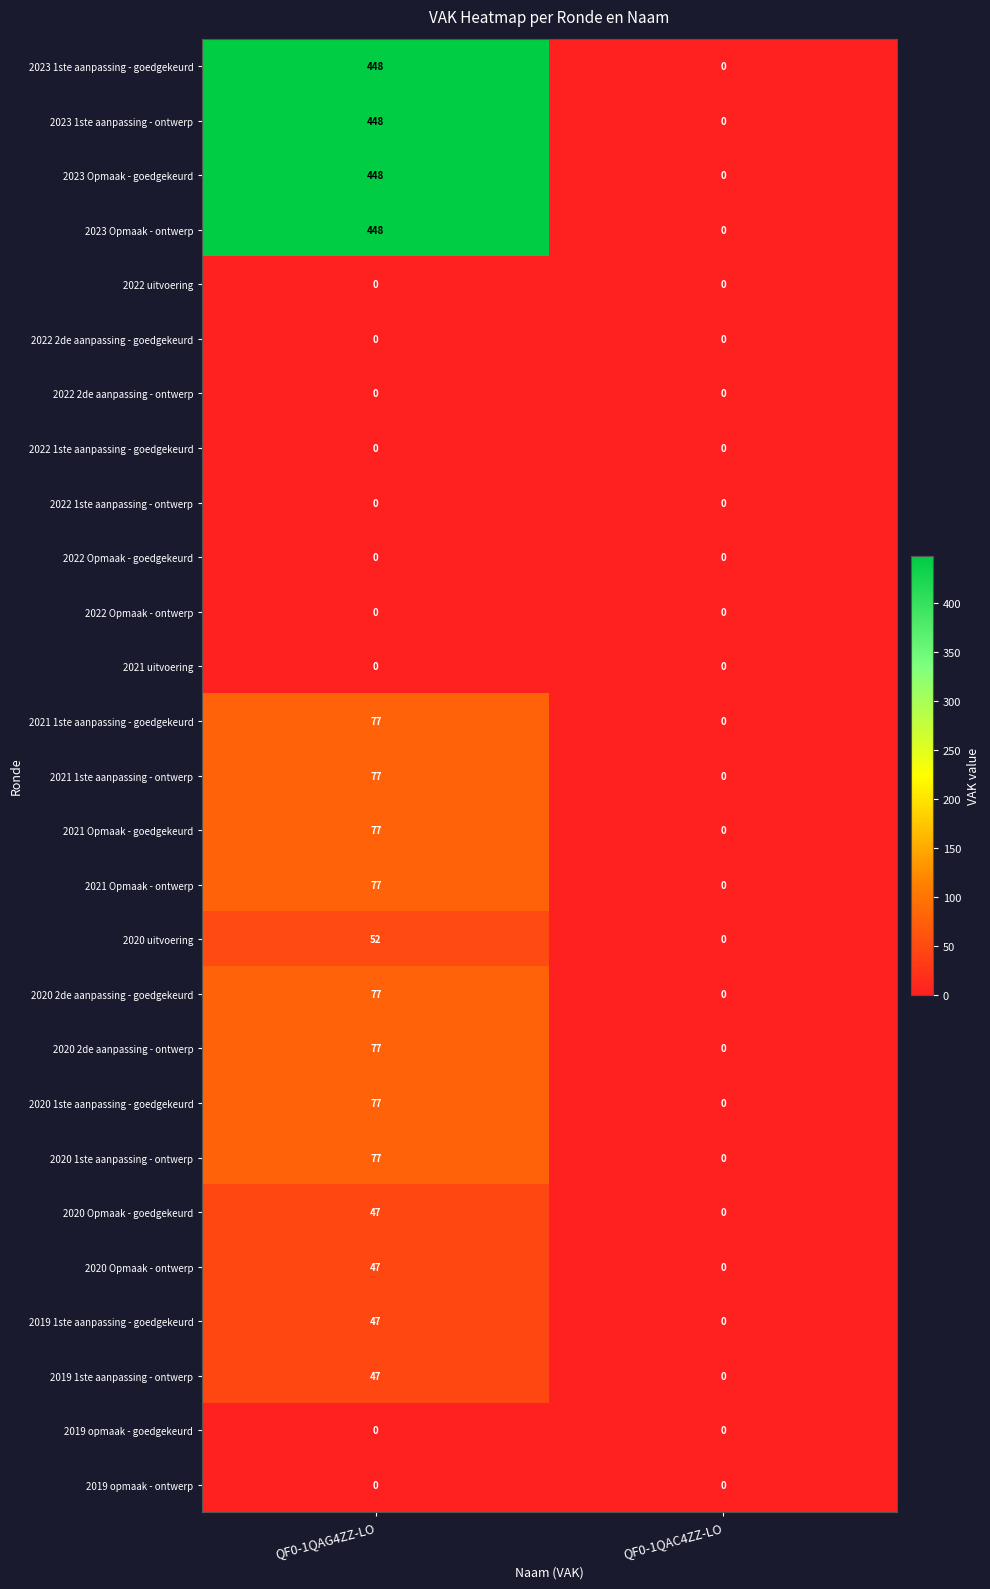

Is the value of 2019 1ste aanpassing - goedgekeurd at QF0-1QAG4ZZ-LO greater than the value of 2022 1ste aanpassing - goedgekeurd at QF0-1QAG4ZZ-LO?

Yes